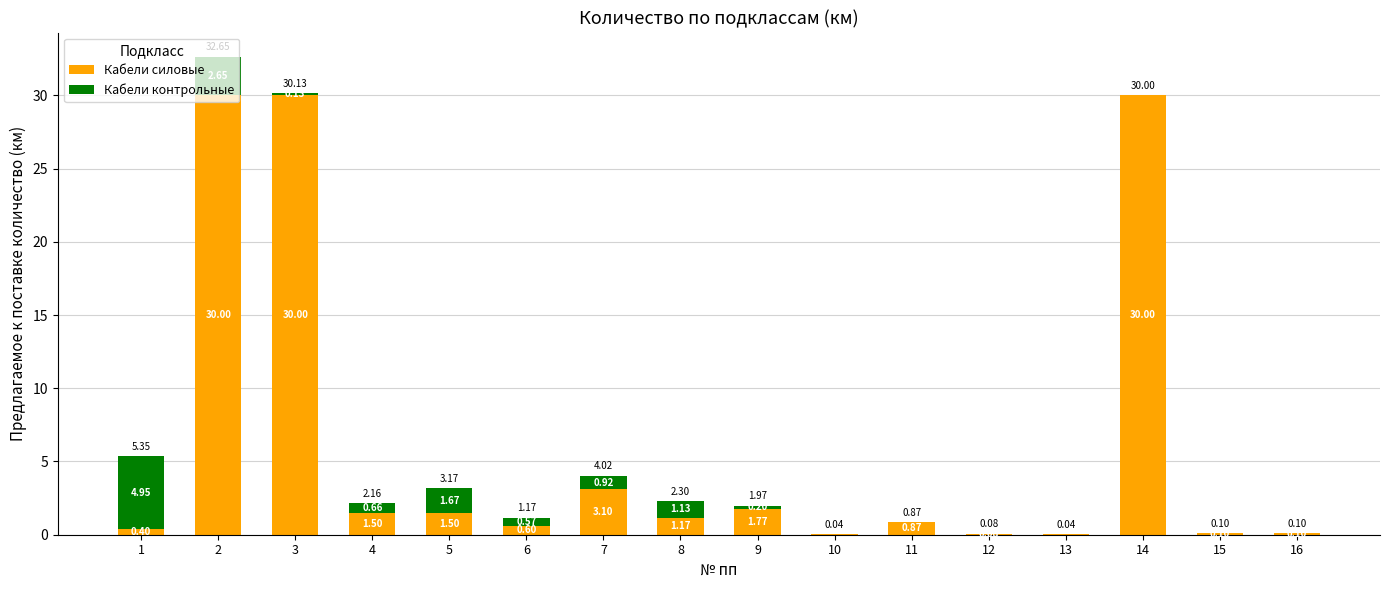

What is the total value across all series at 4?

2.2